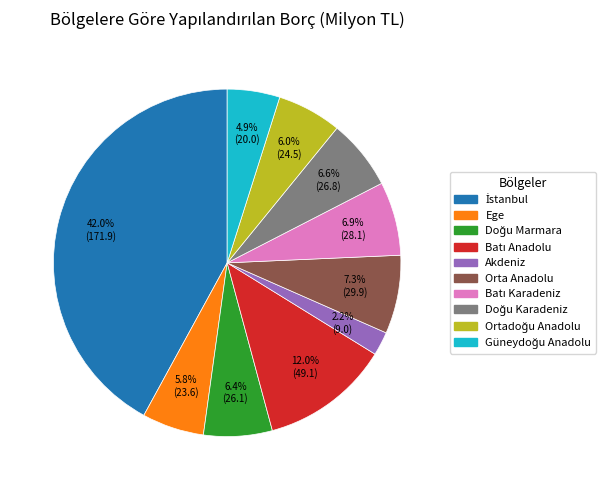

To the nearest percent, what percentage of the pie is Akdeniz?

2%